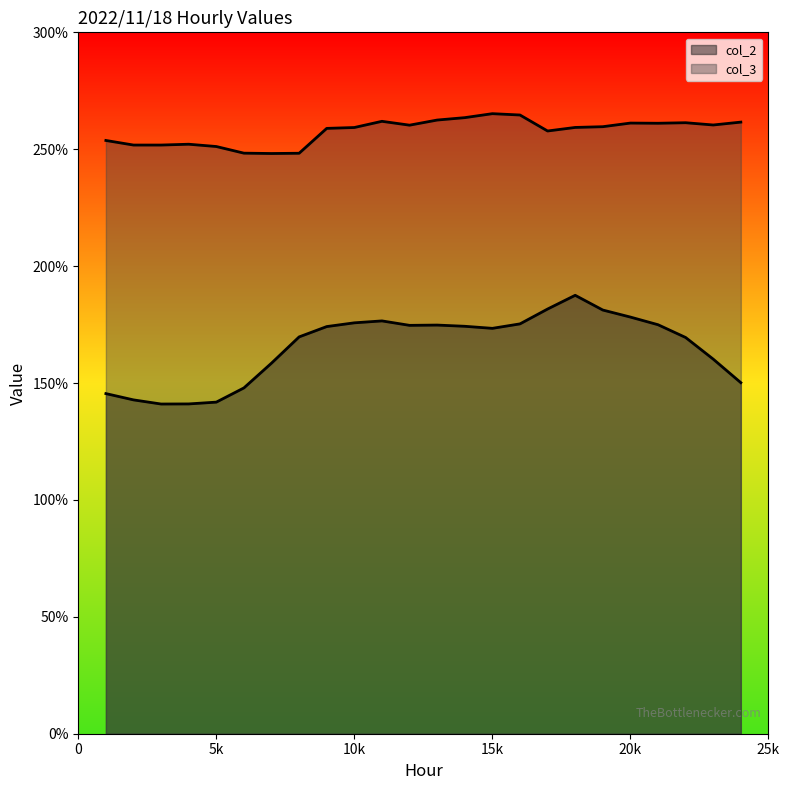

List the labels in order of col_2 value, smallest first.

3, 4, 5, 2, 1, 6, 24, 7, 23, 22, 8, 15, 9, 14, 12, 13, 21, 16, 10, 11, 20, 19, 17, 18